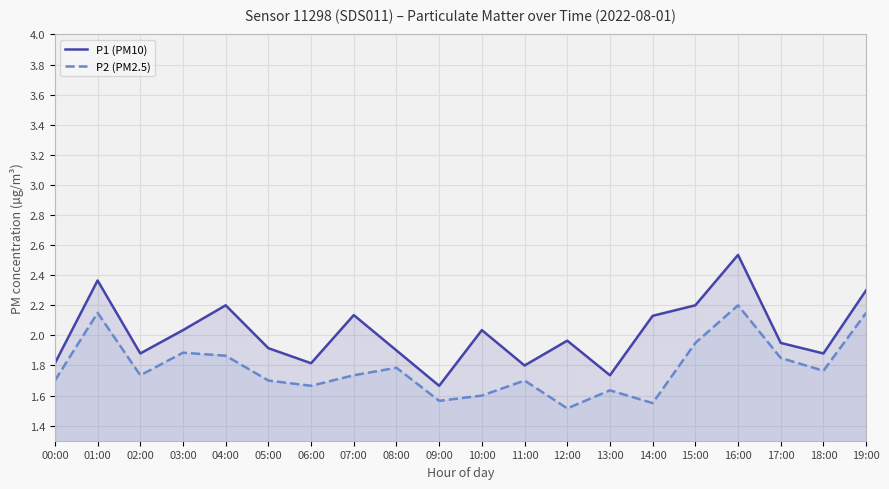

The P1 (PM10) series shows 0.9 at 18:00. True or false?

False